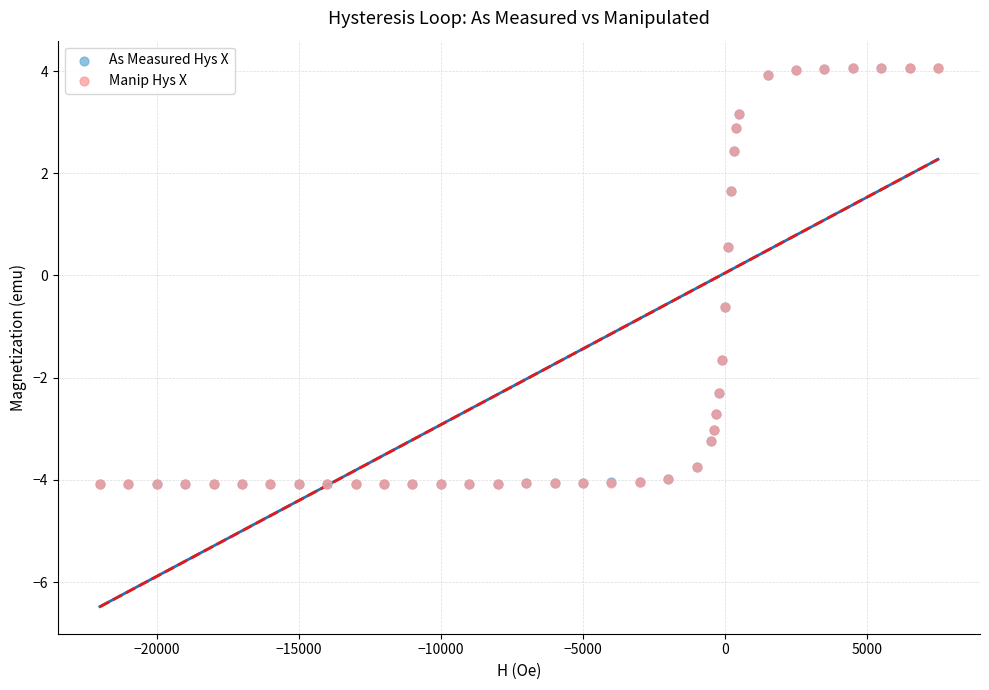

What are all the series names shown in the legend?

As Measured Hys X, Manip Hys X